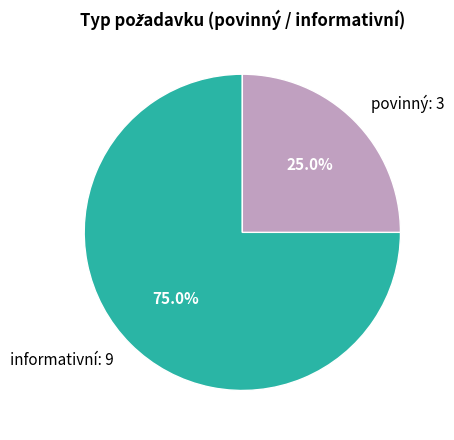

Which slice is the largest?

informativní